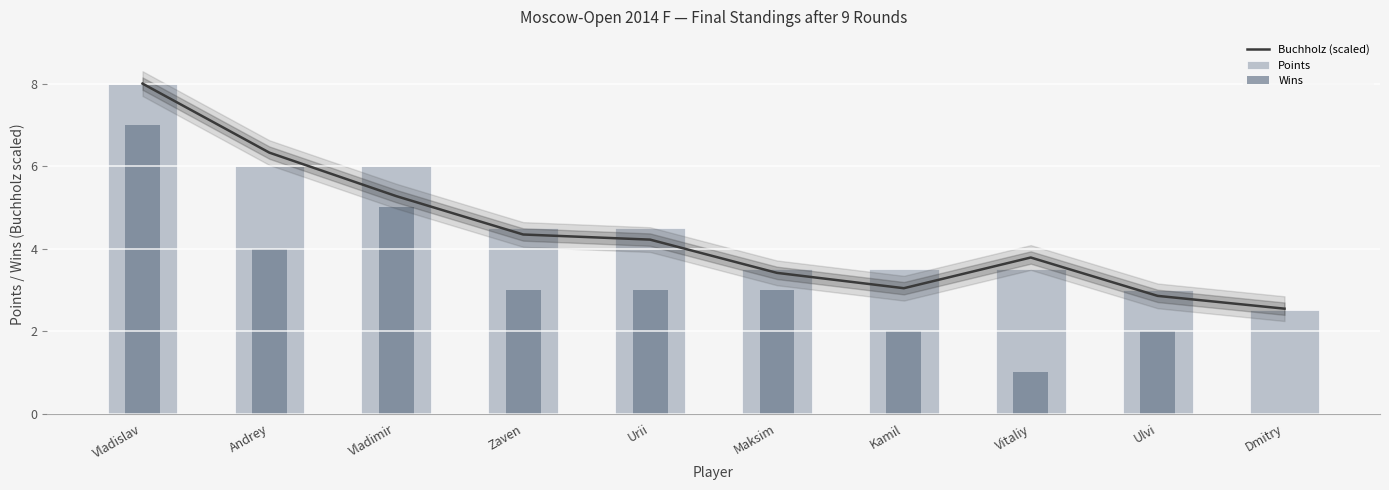

What is the total value across all series at Urii?

11.7